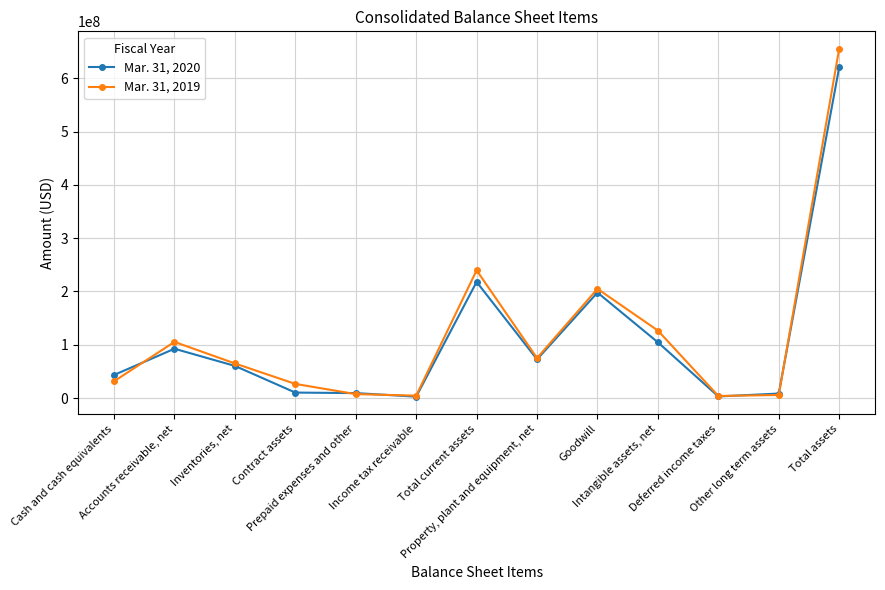

After their last crossing, which series has the higher values: Mar. 31, 2020 or Mar. 31, 2019?

Mar. 31, 2019